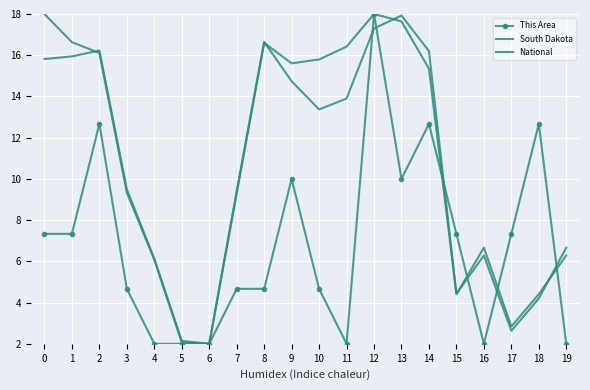

What is the minimum value shown in the chart?

2.0